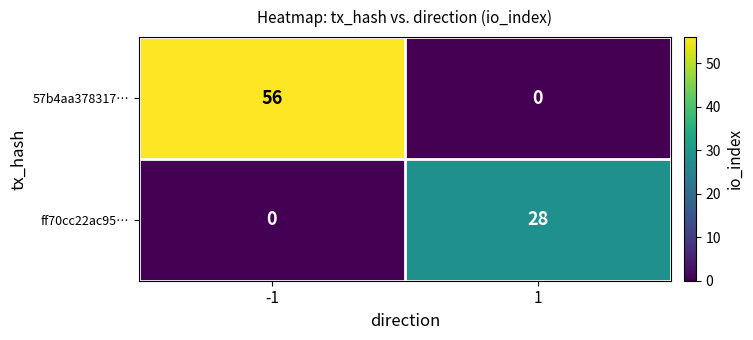

What is the average value of the 57b4aa378317… series?

28